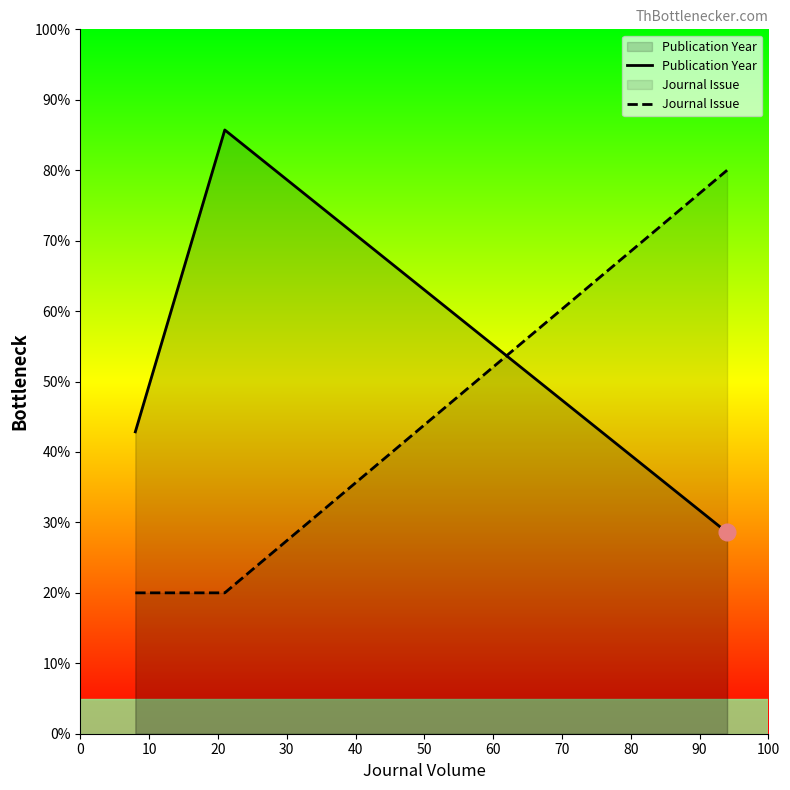

What is the difference between the maximum and minimum values in the Journal Issue series?

60.0